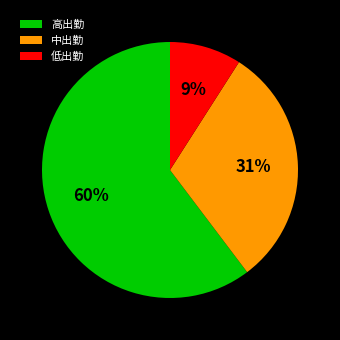

To the nearest percent, what is the difference between the largest and smallest slice percentages?

51%